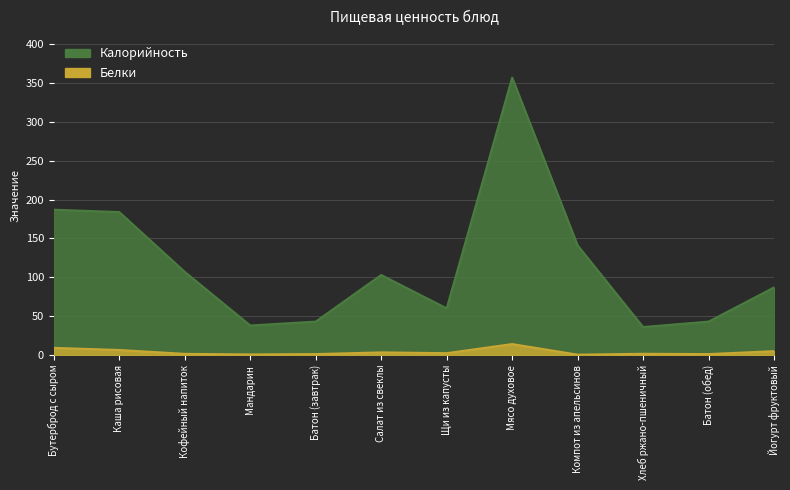

True or false: Калорийность and Белки intersect in this chart.

False